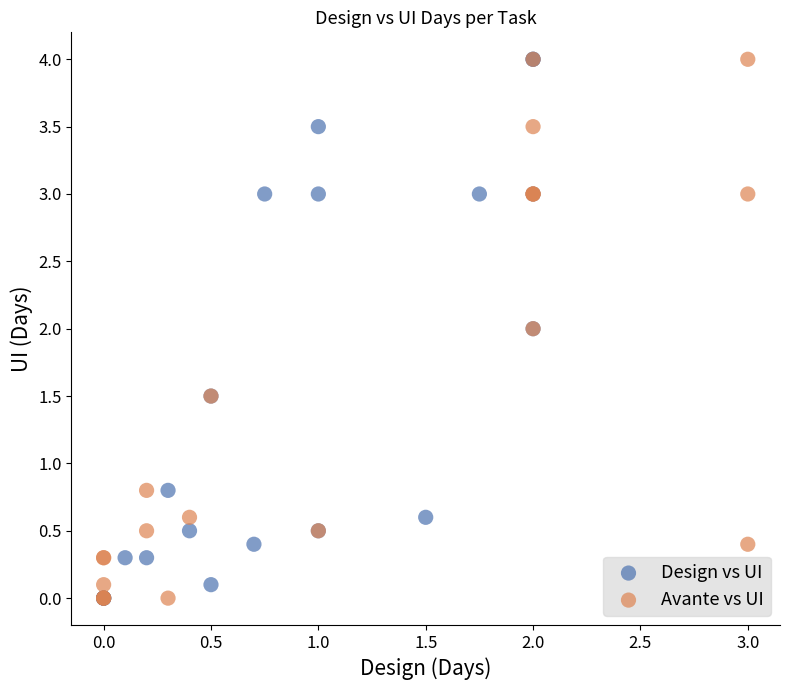

What are all the series names shown in the legend?

Design vs UI, Avante vs UI